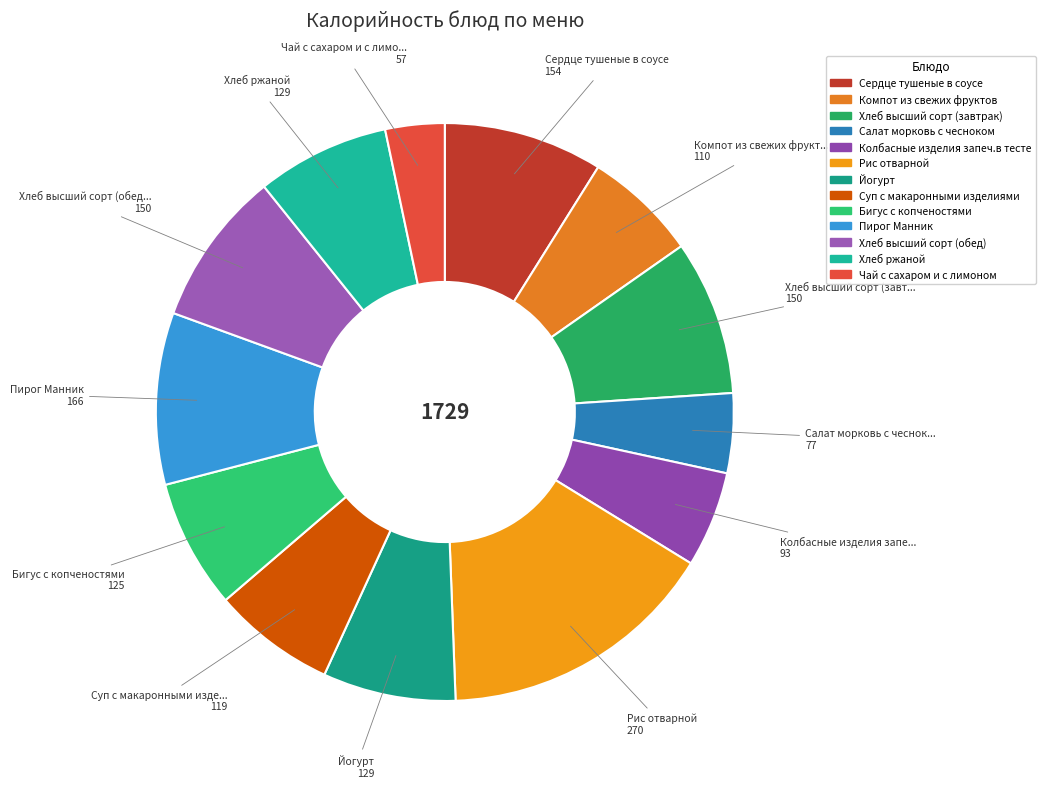

How many segments does this pie chart have?

13